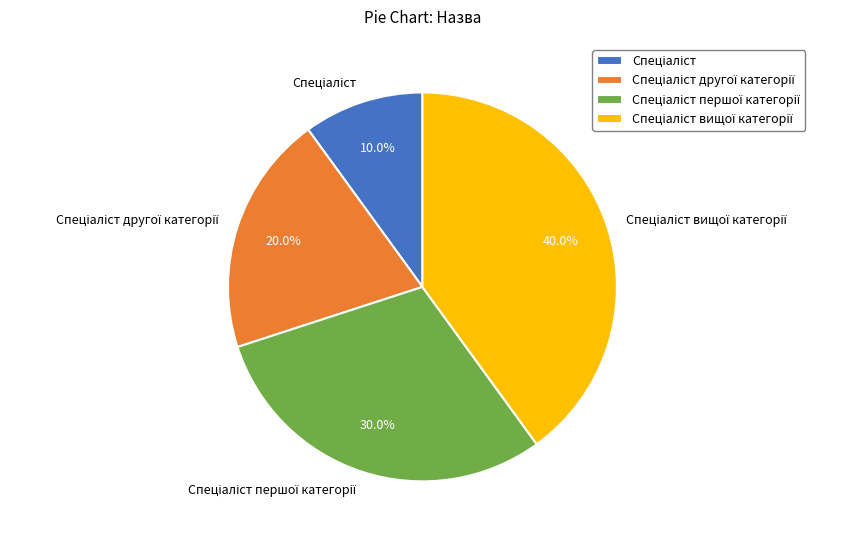

Does any single category account for the majority?

No